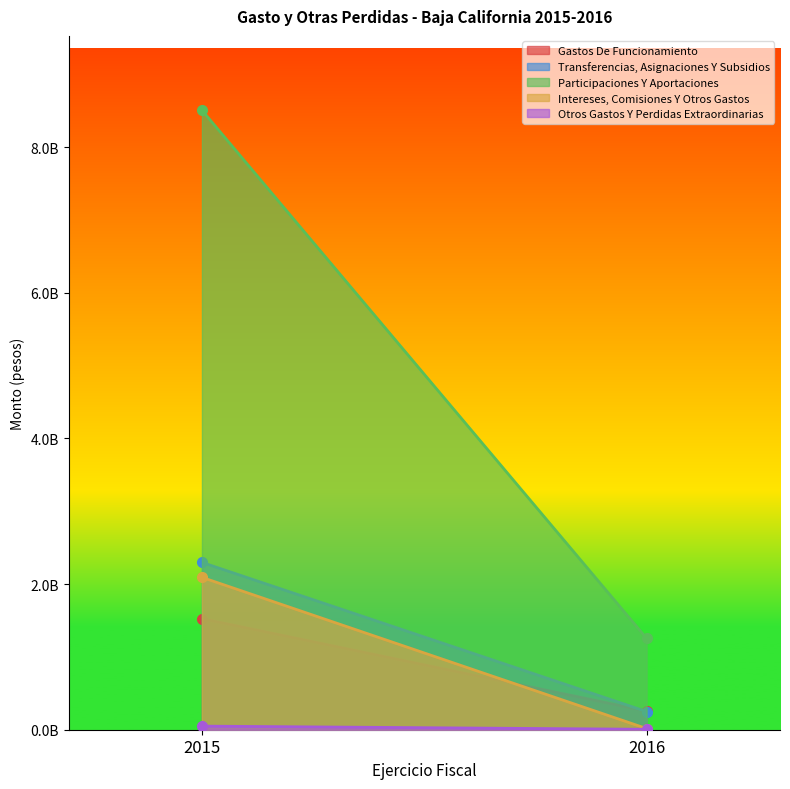

What is the spread (max minus min) of values at 2016?

1248803800